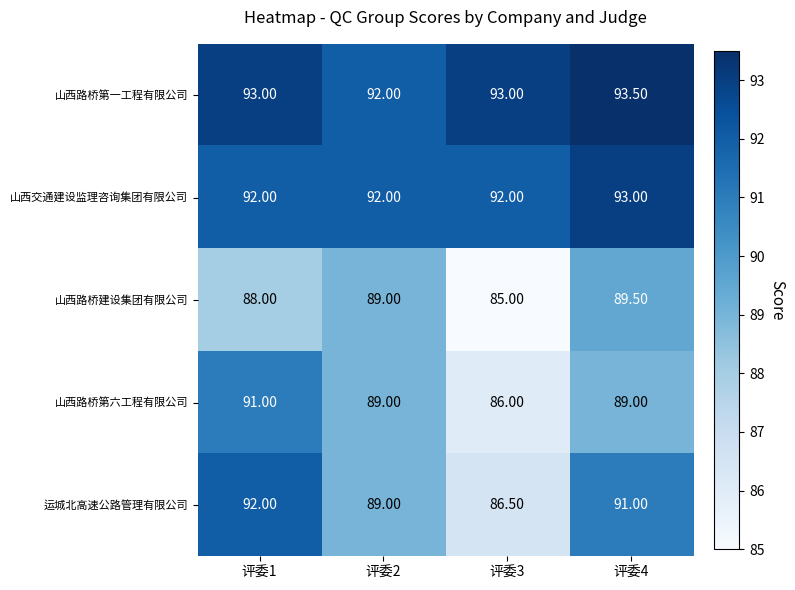

List the labels in order of 山西路桥建设集团有限公司 value, smallest first.

评委3, 评委1, 评委2, 评委4